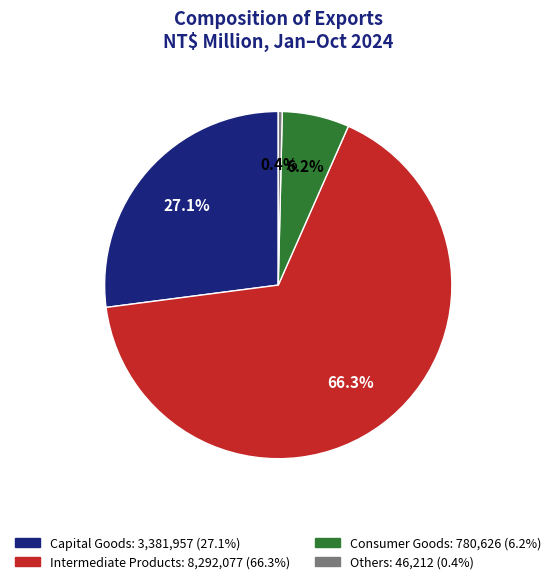

How many slices are in this pie chart?

4